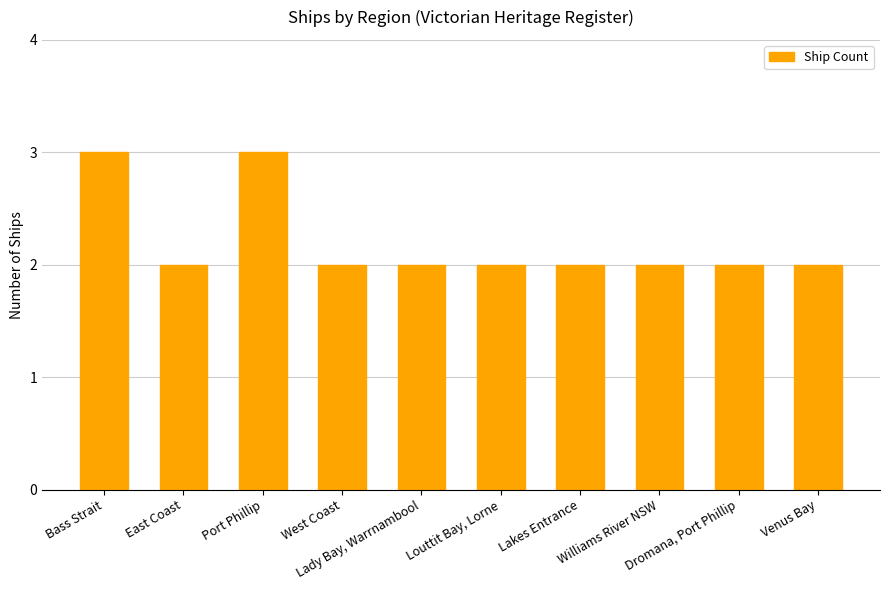

What is the sum of the values at Williams River NSW and Lakes Entrance?

4